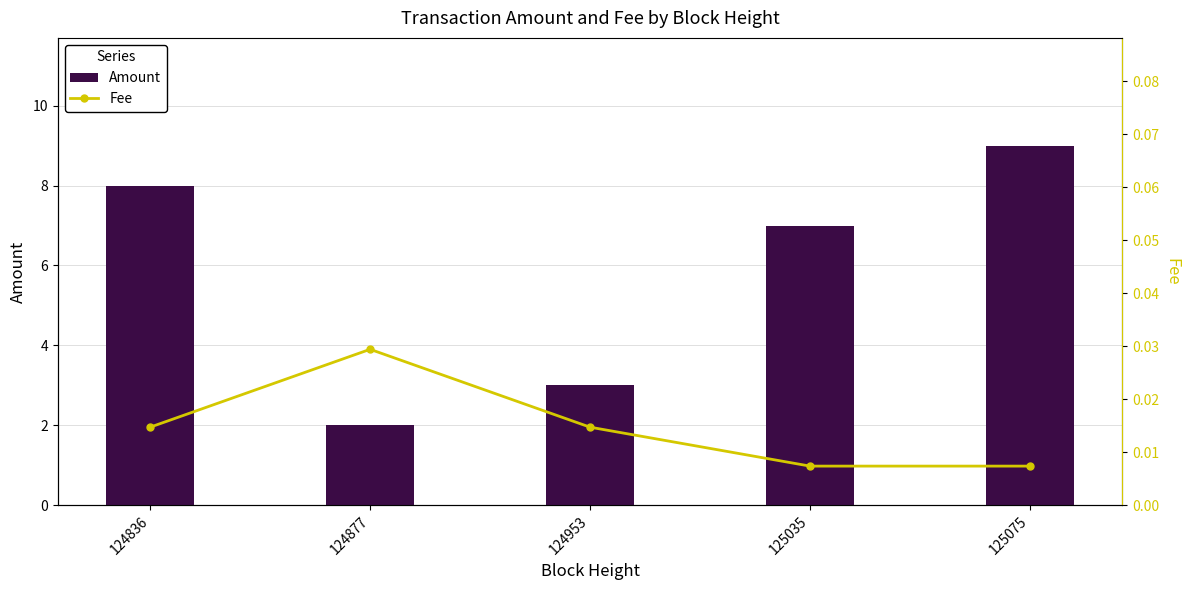

True or false: Amount has a value of 0.4 at 124877.

False